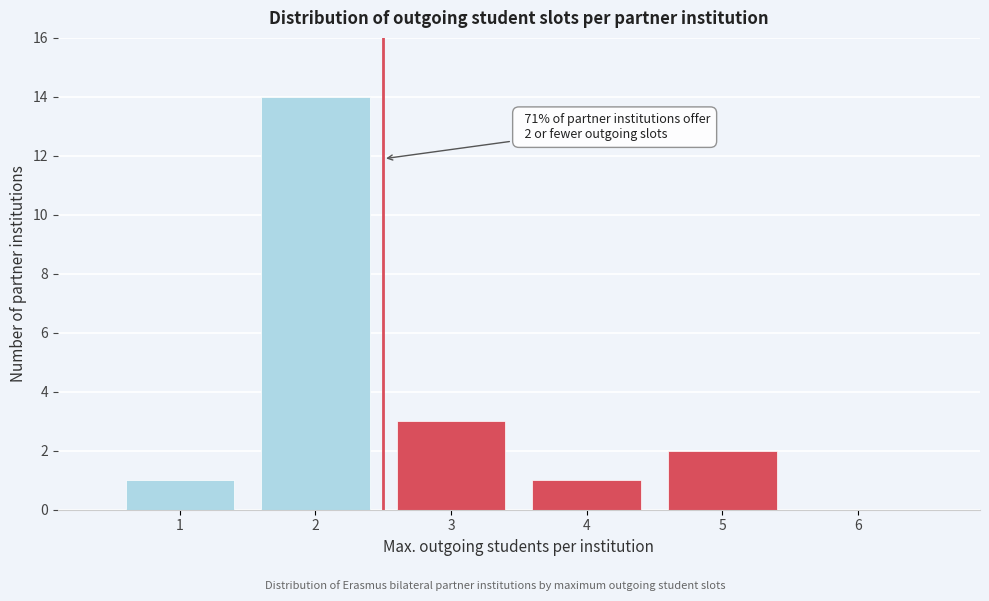

Over which range of the x-axis is the bar tallest?

1.5 to 2.5